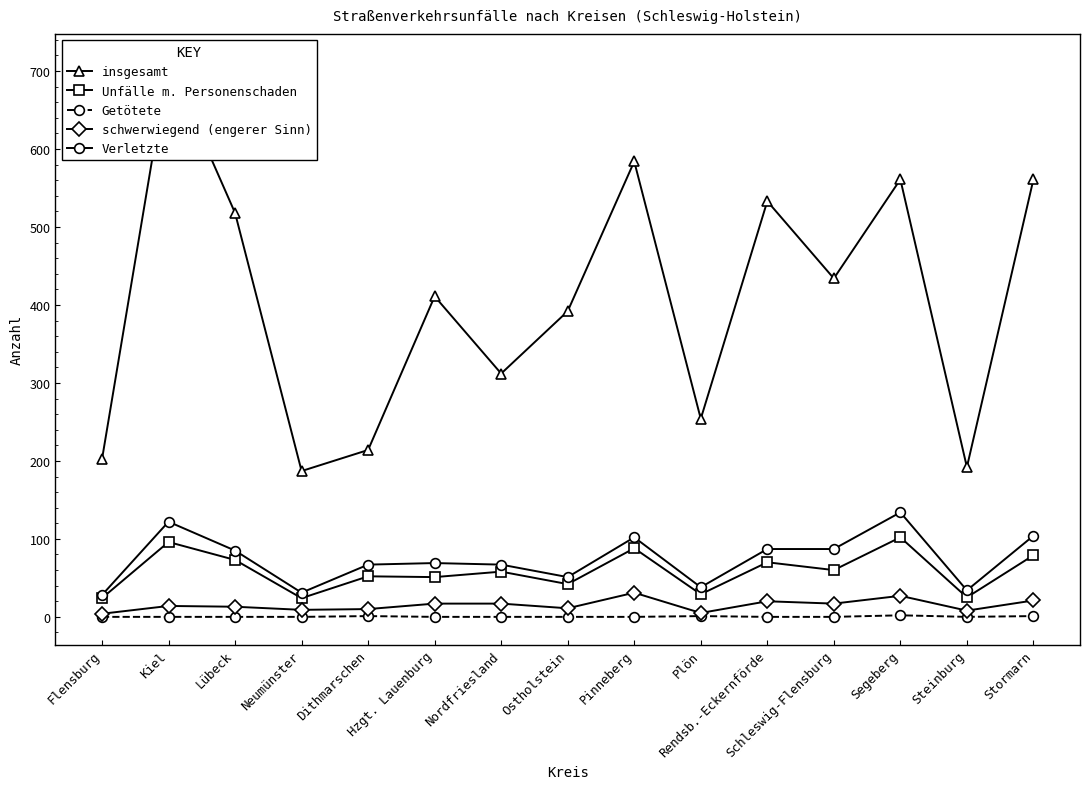

At which category does schwerwiegend (engerer Sinn) reach its first local valley?

Neumünster